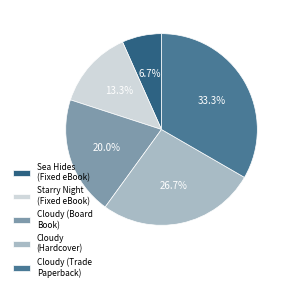

Rank the categories by value from lowest to highest.

Sea Hides (Fixed eBook), Starry Night (Fixed eBook), Cloudy (Board Book), Cloudy (Hardcover), Cloudy (Trade Paperback)